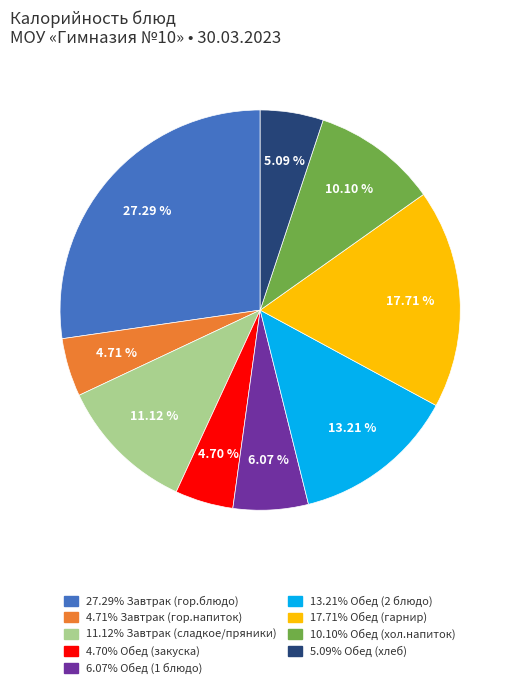

Is there any slice that represents more than half of the pie?

No